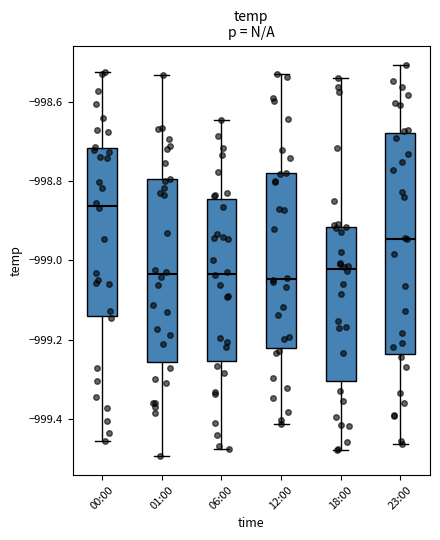

Reading left to right, transcribe this box plot: for each box, give where its median line is, the range the box spans, and where its two whiskers end, as read against the y-axis. The values are not printed on the chart, so give them approximately, as read against the axis.

00:00: median -998.86, box -999.14 to -998.72, whiskers -999.46 to -998.52
01:00: median -999.04, box -999.26 to -998.80, whiskers -999.50 to -998.54
06:00: median -999.04, box -999.26 to -998.84, whiskers -999.48 to -998.64
12:00: median -999.04, box -999.22 to -998.78, whiskers -999.42 to -998.54
18:00: median -999.02, box -999.30 to -998.92, whiskers -999.48 to -998.54
23:00: median -998.94, box -999.24 to -998.68, whiskers -999.46 to -998.50